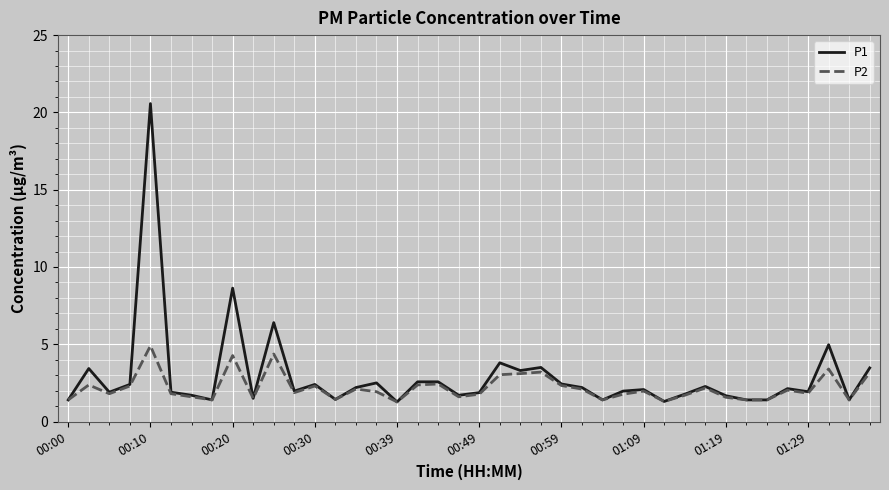

Does the chart display data point markers on the line(s)?

No